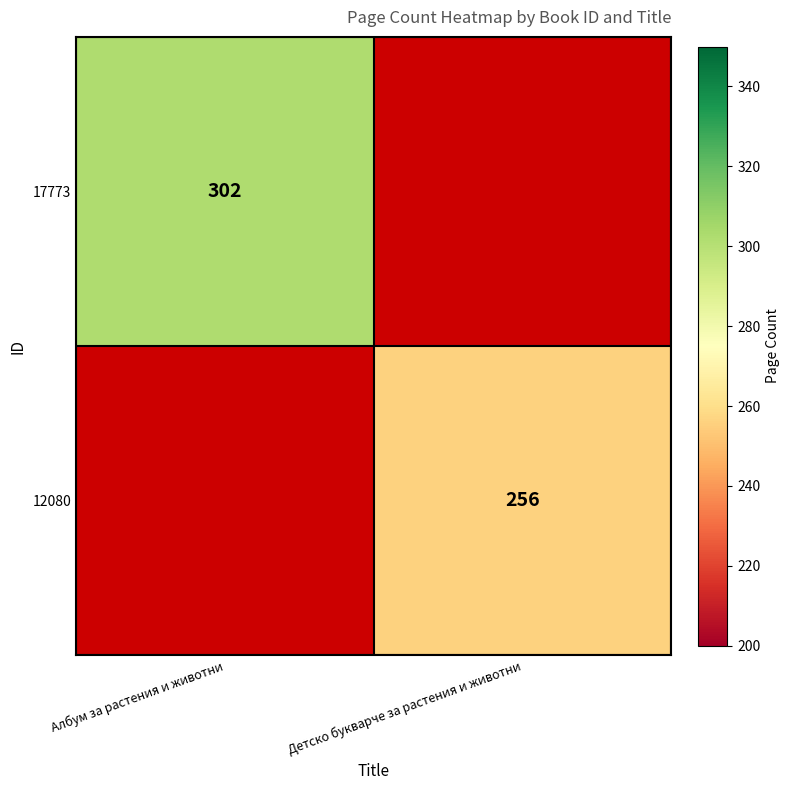

Is the value of 12080 at Детско букварче за растения и животни greater than the value of 17773 at Албум за растения и животни?

No